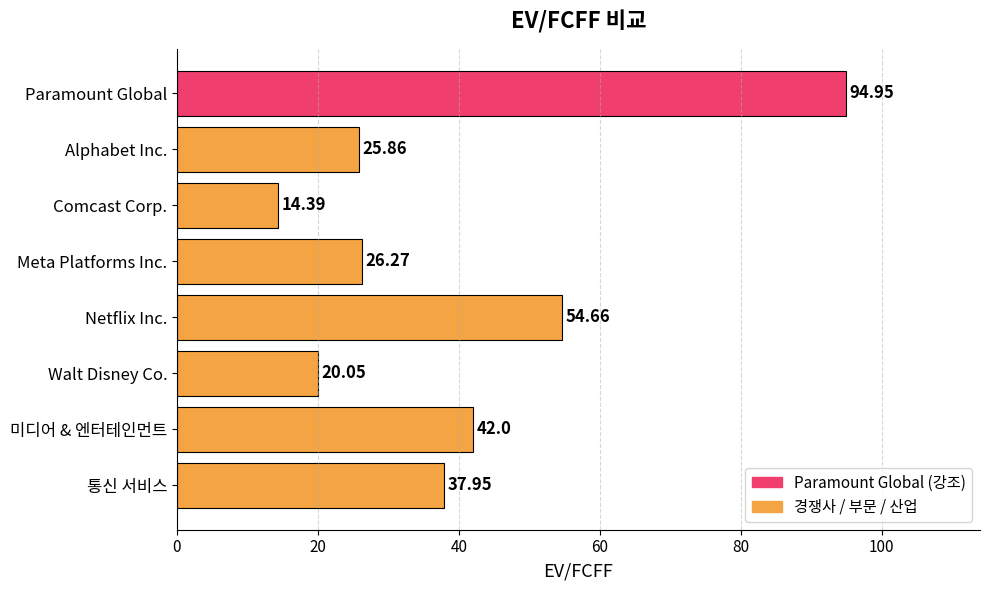

Rank the categories by value from lowest to highest.

Comcast Corp., Walt Disney Co., Alphabet Inc., Meta Platforms Inc., 통신 서비스, 미디어 & 엔터테인먼트, Netflix Inc., Paramount Global